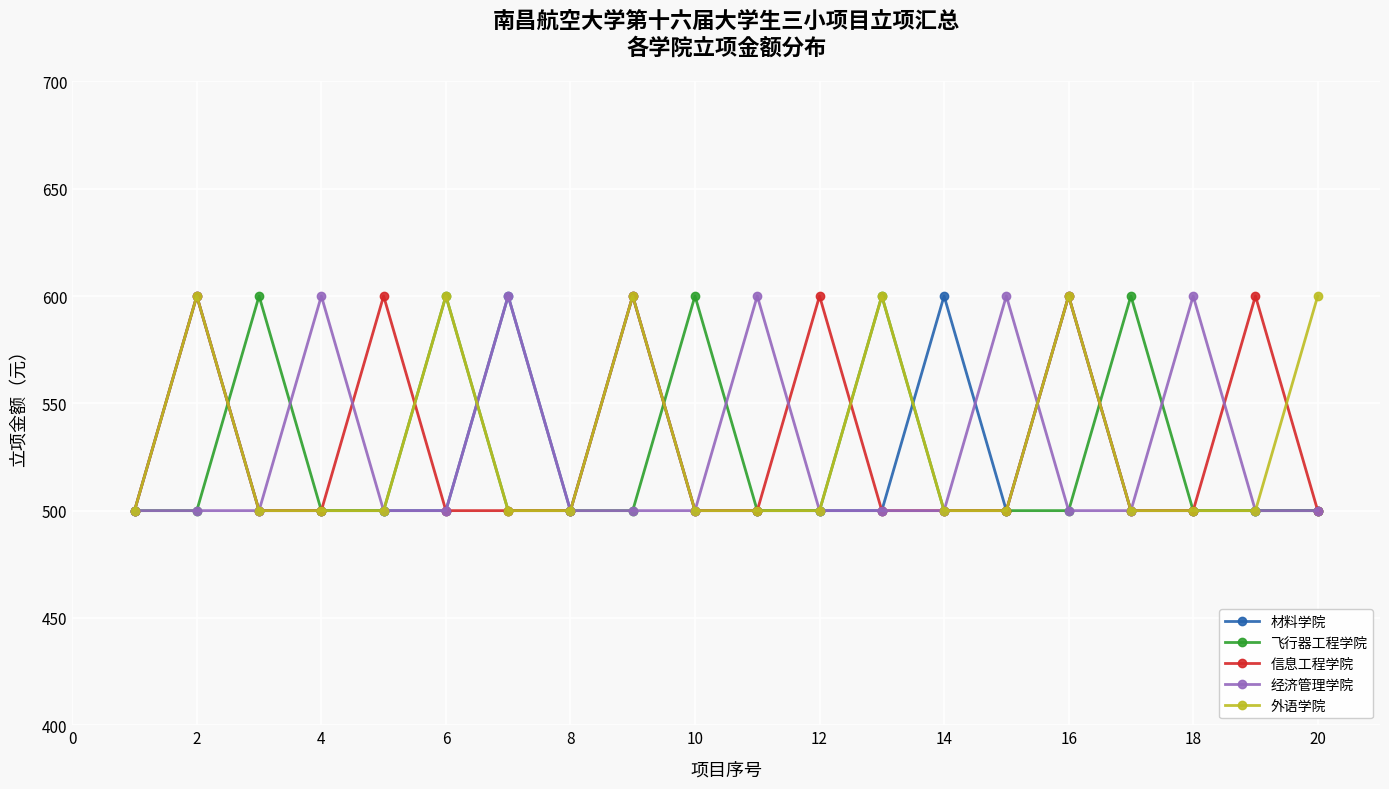

True or false: 经济管理学院 and 信息工程学院 intersect in this chart.

True